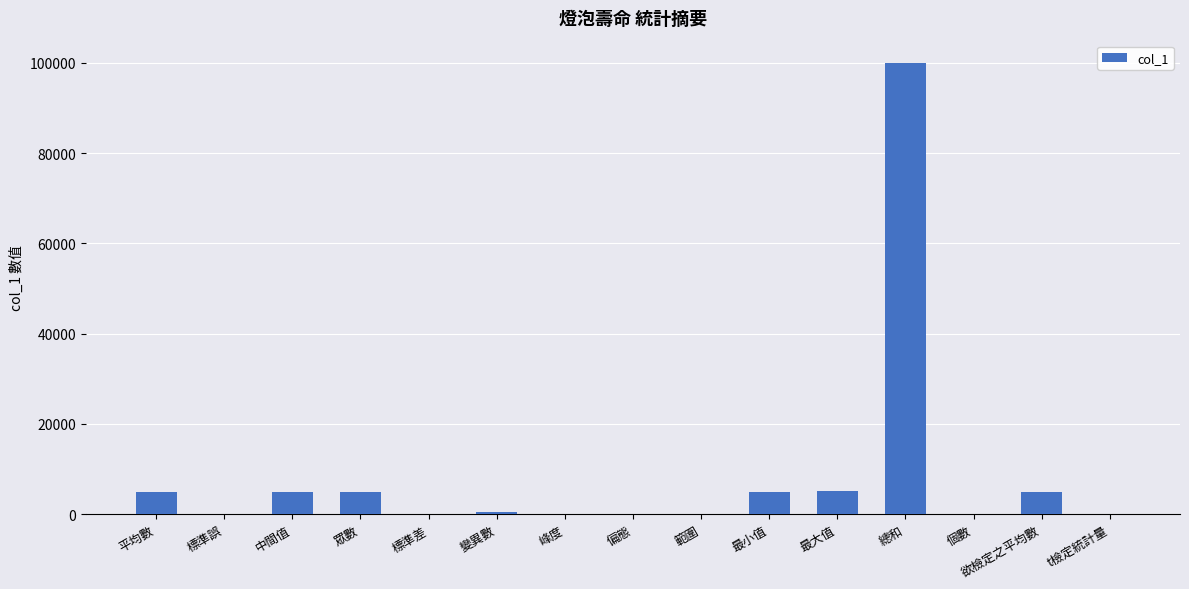

What is the sum of all values?

130620.3